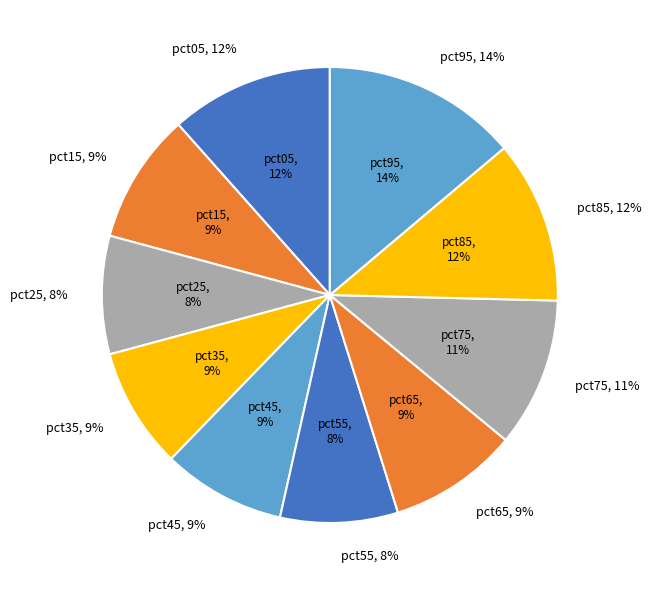

Combined, do pct25 and pct75 account for over 50%?

No